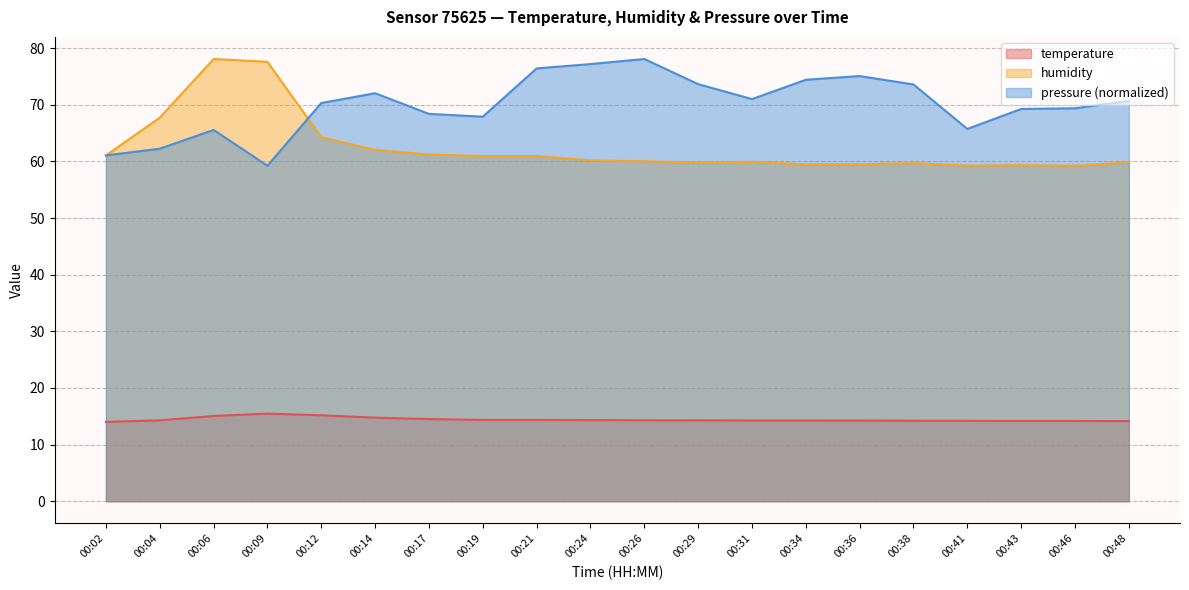

Between 00:06 and 00:31, which is larger?

00:06